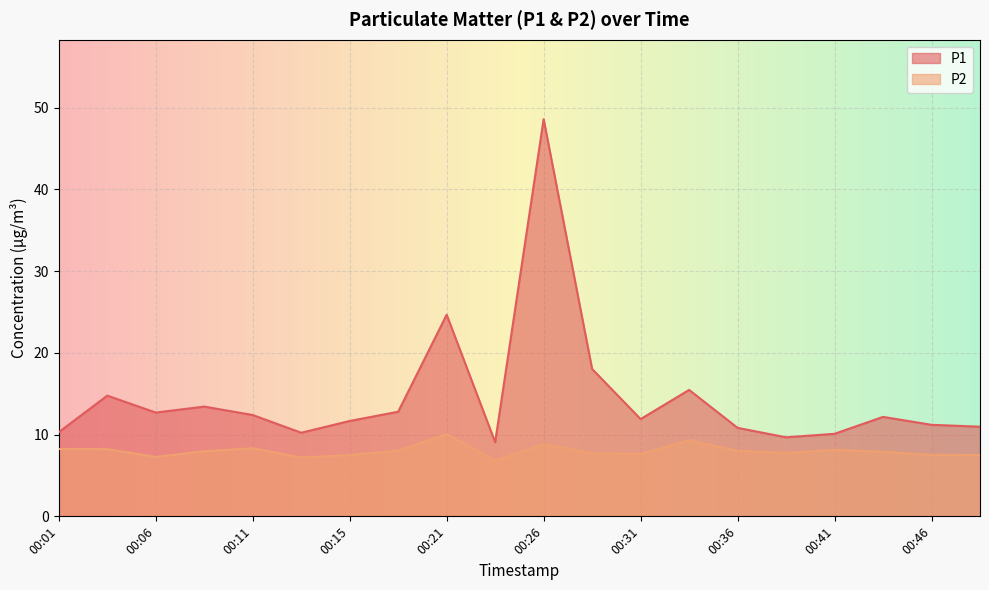

What is the value of the P1 point at the 9th from the left?

24.7